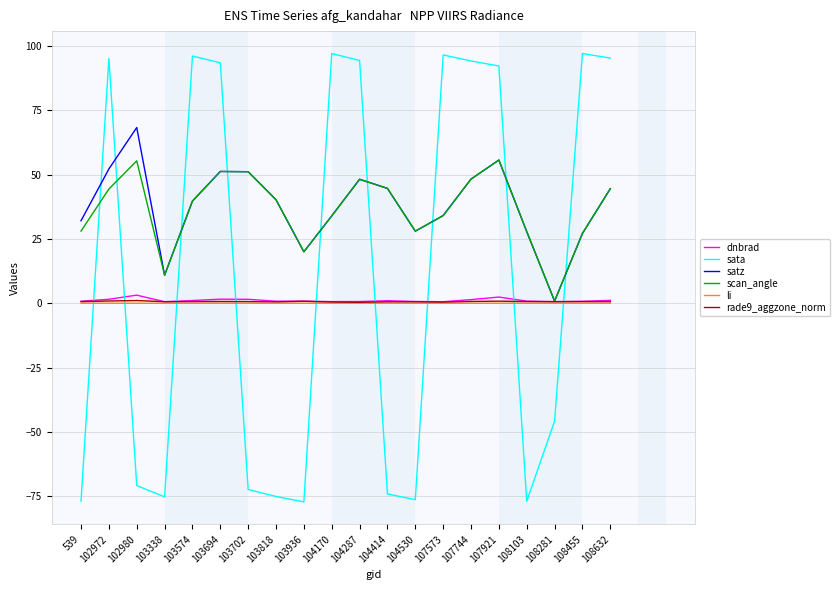

What are all the series names shown in the legend?

dnbrad, sata, satz, scan_angle, li, rade9_aggzone_norm